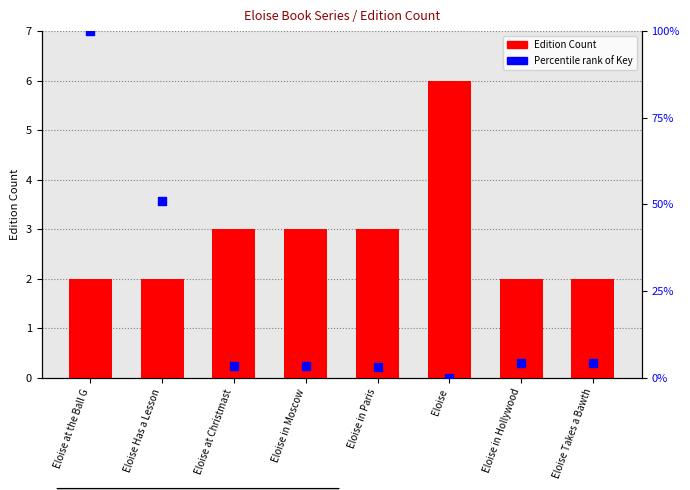

Which series has the largest Y range (max minus min)?

Percentile rank of Key